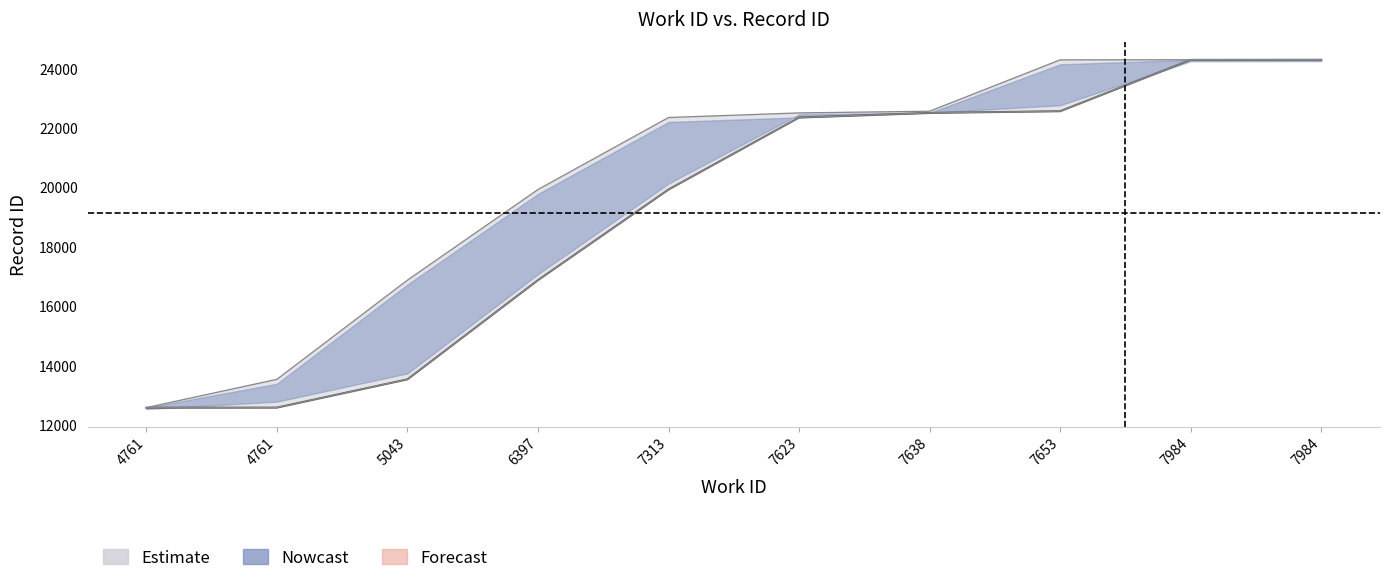

What is the difference between the second highest and minimum values in the id_upper series?

11702